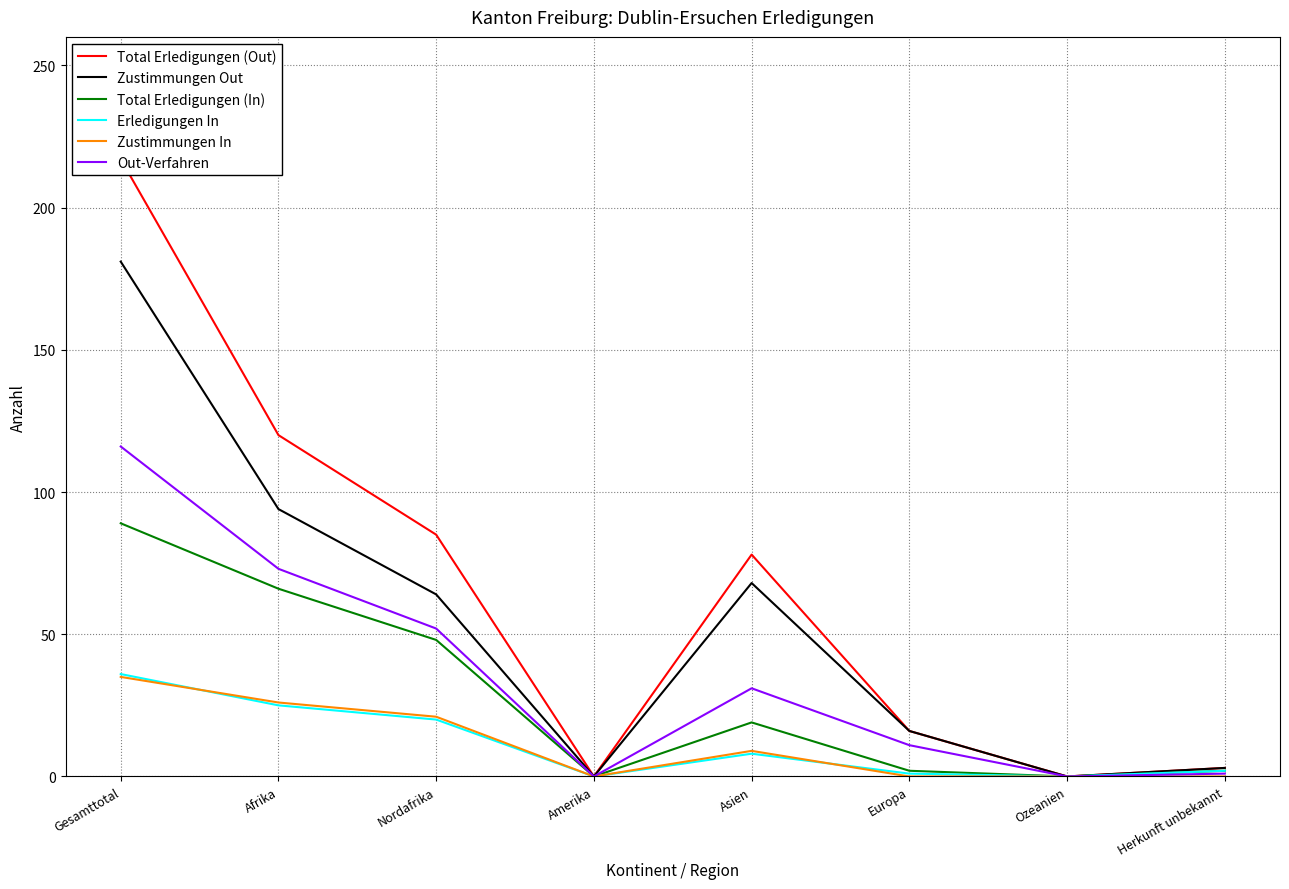

Does the chart display data point markers on the line(s)?

No